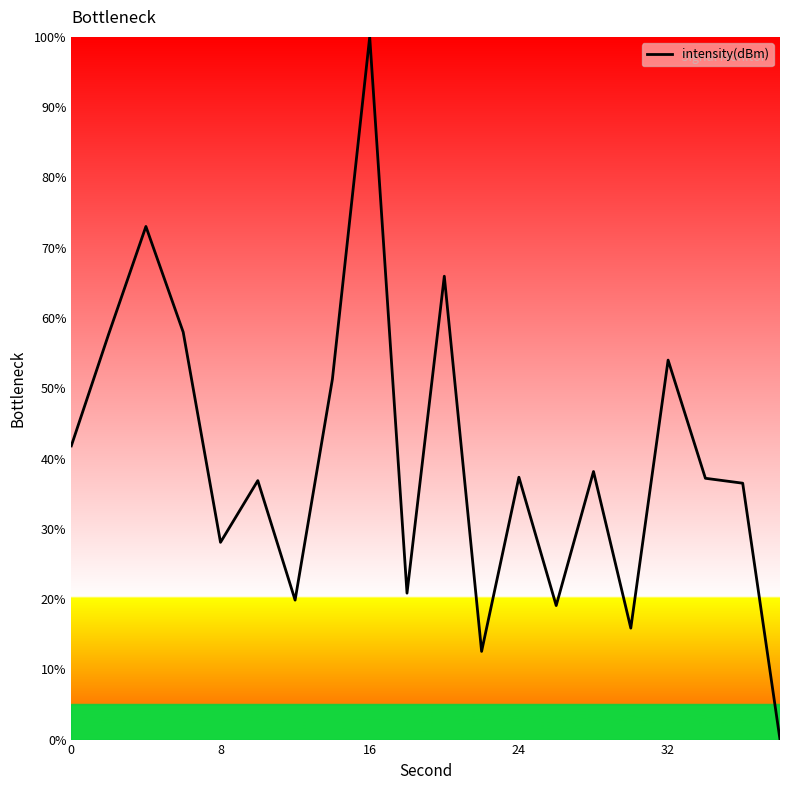

What is the maximum value shown in the chart?

100.0